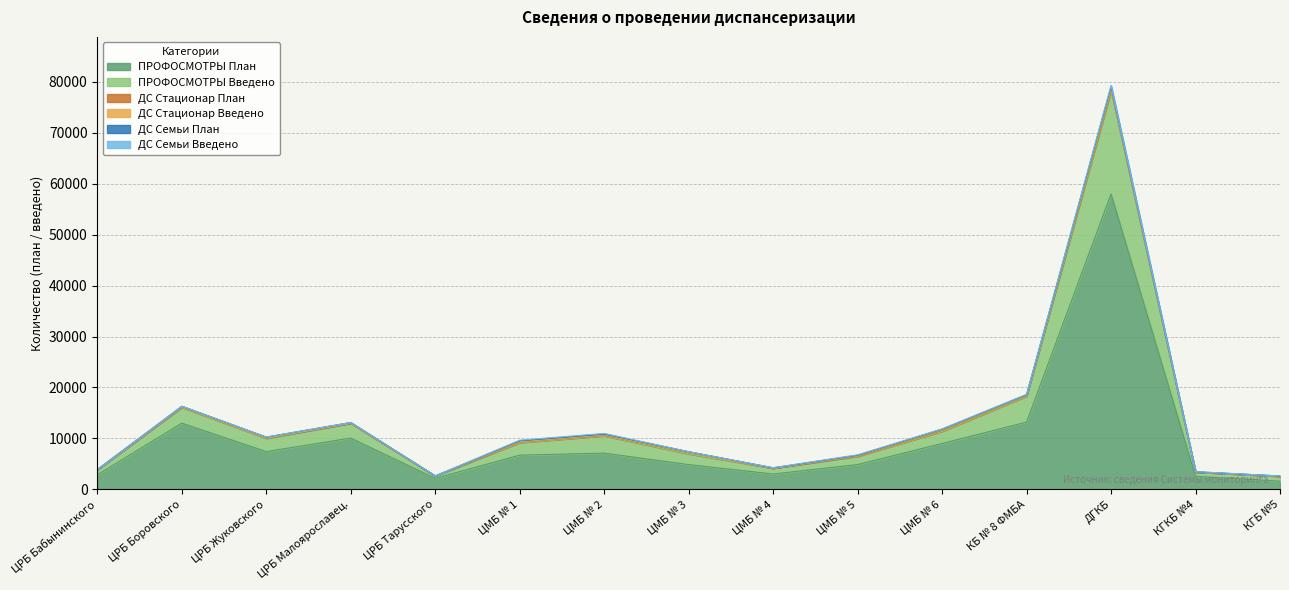

The ПРОФОСМОТРЫ Введено series shows 3528 at КБ № 8 ФМБА. True or false?

False